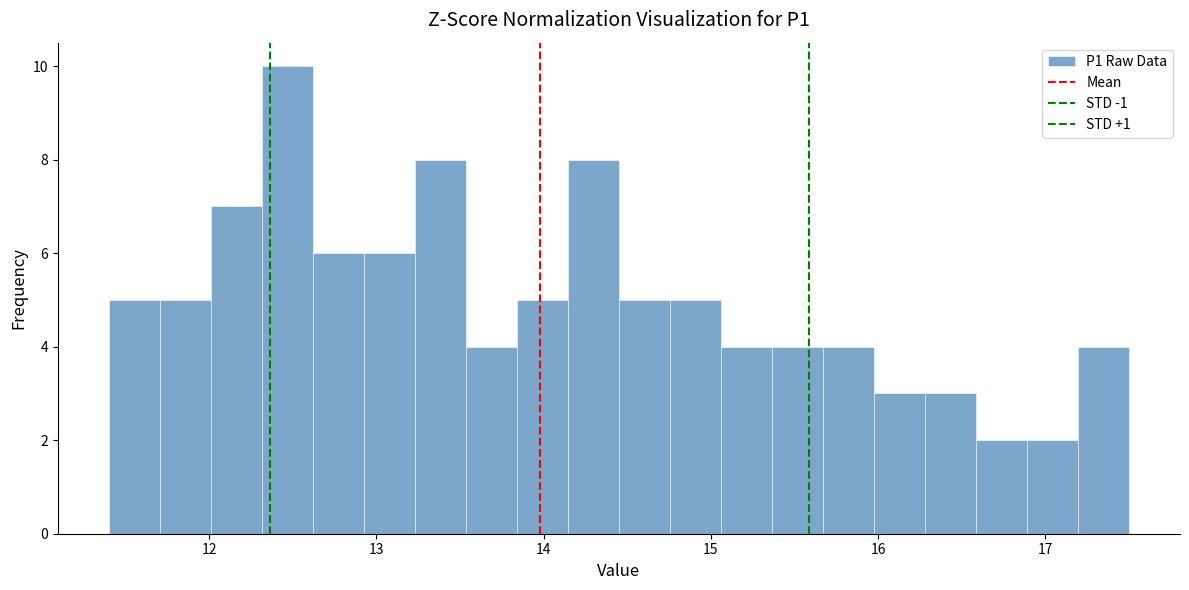

Around what value on the x-axis is the tallest bar? Give the approximate position of its centre, as read against the axis.

12.5